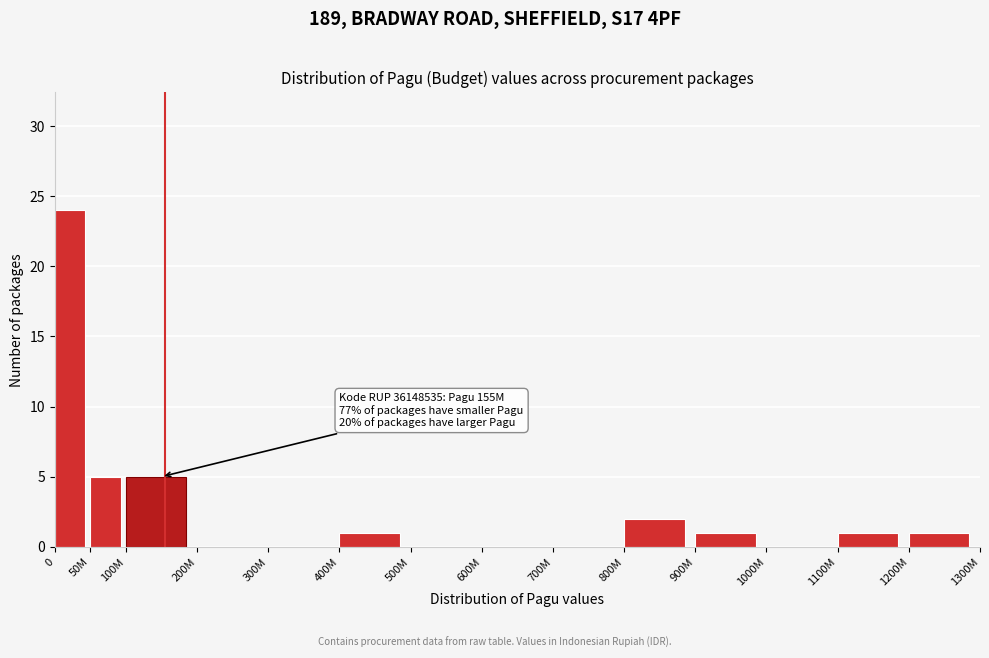

Reading left to right, list all the values displayed in this chart.

0=24	50M=5	100M=5	200M=0	300M=0	400M=1	500M=0	600M=0	700M=0	800M=2	900M=1	1000M=0	1100M=1	1200M=1